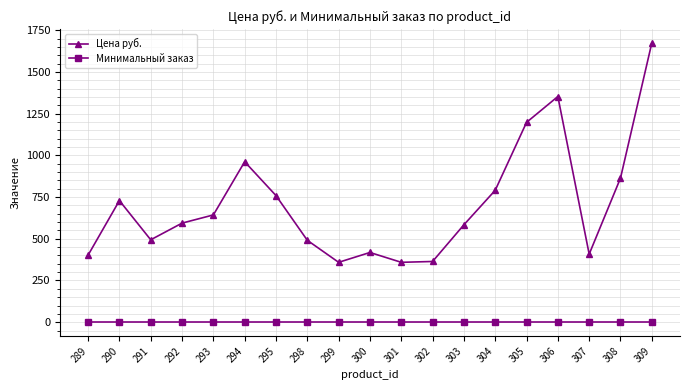

How many data points in Цена руб. are less than 594?

9